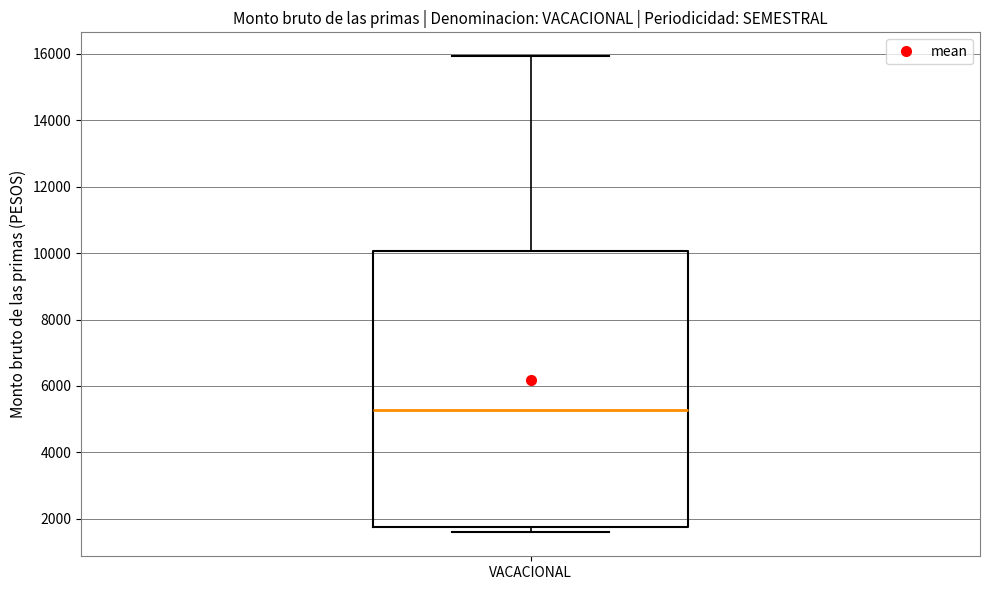

Read this box plot against the y-axis: the position of the median line, the range covered by the box, and the ends of both whiskers. The values are not printed on the chart, so give them approximately, as read against the axis.

median 5200, box 1800 to 10000, whiskers 1600 to 16000